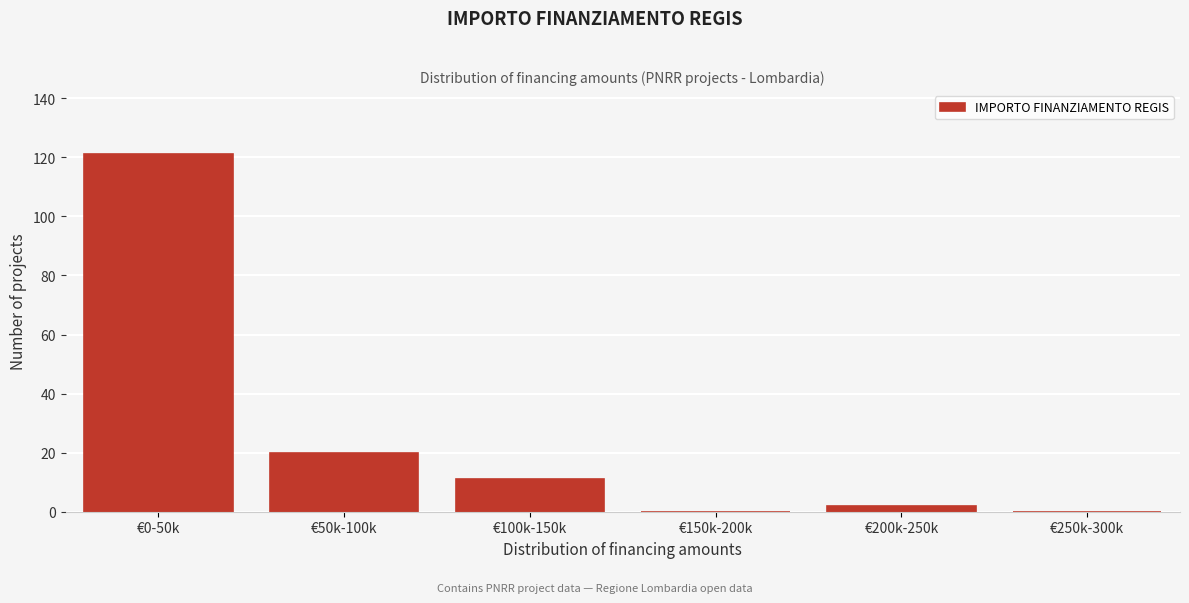

Reading left to right, what are all the values shown in this chart?

€0-50k=121	€50k-100k=20	€100k-150k=11	€150k-200k=0	€200k-250k=2	€250k-300k=0